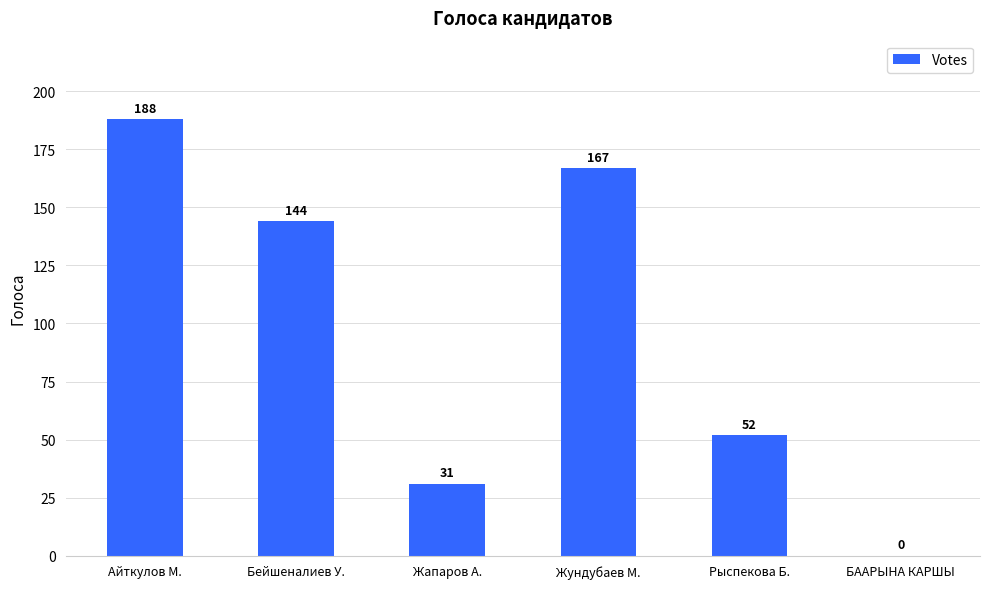

How many distinct data groups are displayed?

1